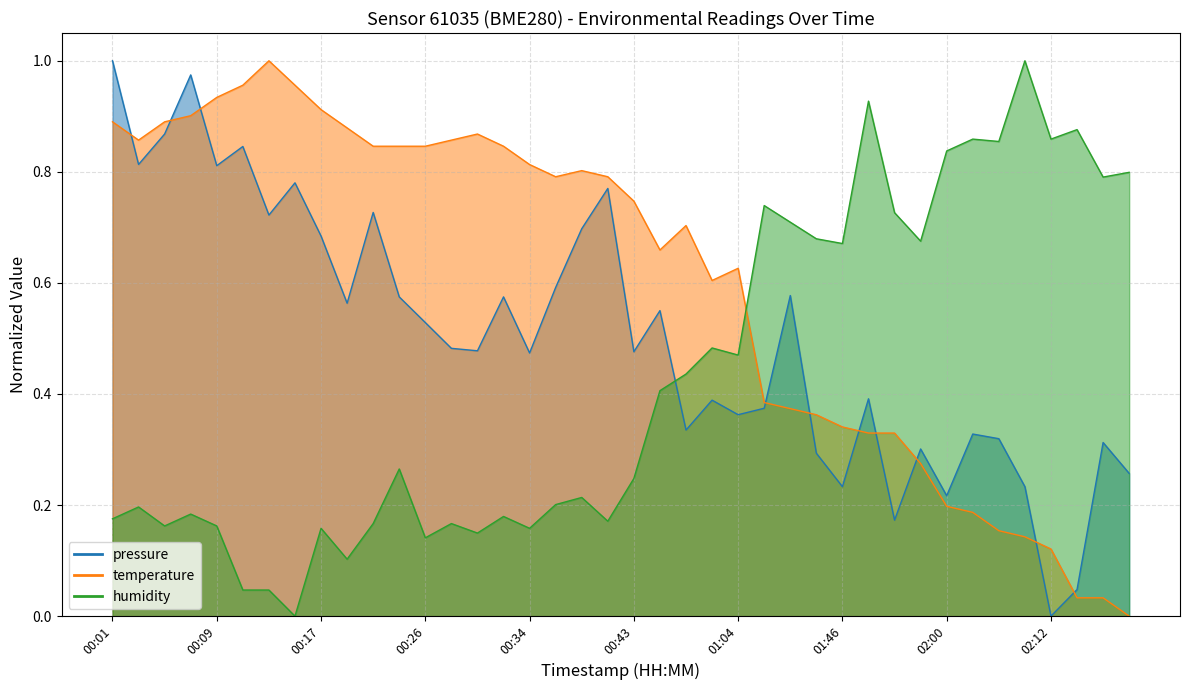

Reading left to right, what are all the values shown in this chart?

pressure: 00:01=1.0	00:03=0.8	00:05=0.9	00:07=1.0	00:09=0.8	00:11=0.8	00:13=0.7	00:15=0.8	00:17=0.7	00:19=0.6	00:21=0.7	00:23=0.6	00:26=0.5	00:28=0.5	00:30=0.5	00:32=0.6	00:34=0.5	00:36=0.6	00:38=0.7	00:40=0.8	00:43=0.5	00:48=0.6	01:00=0.3	01:02=0.4	01:04=0.4	01:35=0.4	01:38=0.6	01:43=0.3	01:46=0.2	01:53=0.4	01:56=0.2	01:58=0.3	02:00=0.2	02:02=0.3	02:05=0.3	02:07=0.2	02:12=0.0	02:17=0.0	02:19=0.3	02:22=0.3
temperature: 00:01=0.9	00:03=0.9	00:05=0.9	00:07=0.9	00:09=0.9	00:11=1.0	00:13=1.0	00:15=1.0	00:17=0.9	00:19=0.9	00:21=0.8	00:23=0.8	00:26=0.8	00:28=0.9	00:30=0.9	00:32=0.8	00:34=0.8	00:36=0.8	00:38=0.8	00:40=0.8	00:43=0.7	00:48=0.7	01:00=0.7	01:02=0.6	01:04=0.6	01:35=0.4	01:38=0.4	01:43=0.4	01:46=0.3	01:53=0.3	01:56=0.3	01:58=0.3	02:00=0.2	02:02=0.2	02:05=0.2	02:07=0.1	02:12=0.1	02:17=0.0	02:19=0.0	02:22=0.0
humidity: 00:01=0.2	00:03=0.2	00:05=0.2	00:07=0.2	00:09=0.2	00:11=0.0	00:13=0.0	00:15=0.0	00:17=0.2	00:19=0.1	00:21=0.2	00:23=0.3	00:26=0.1	00:28=0.2	00:30=0.1	00:32=0.2	00:34=0.2	00:36=0.2	00:38=0.2	00:40=0.2	00:43=0.2	00:48=0.4	01:00=0.4	01:02=0.5	01:04=0.5	01:35=0.7	01:38=0.7	01:43=0.7	01:46=0.7	01:53=0.9	01:56=0.7	01:58=0.7	02:00=0.8	02:02=0.9	02:05=0.9	02:07=1.0	02:12=0.9	02:17=0.9	02:19=0.8	02:22=0.8